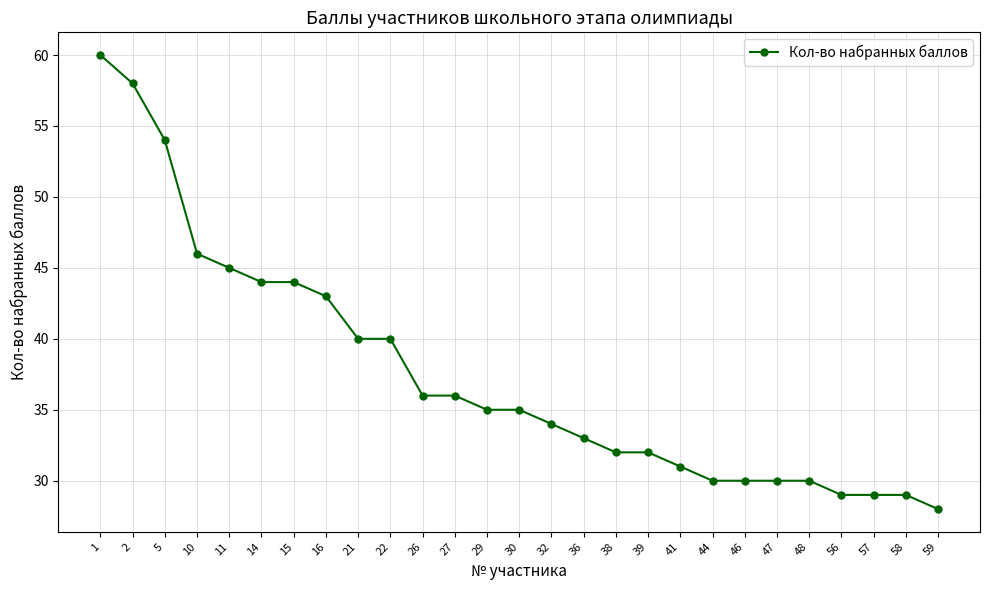

Count the number of categories in the chart.

27